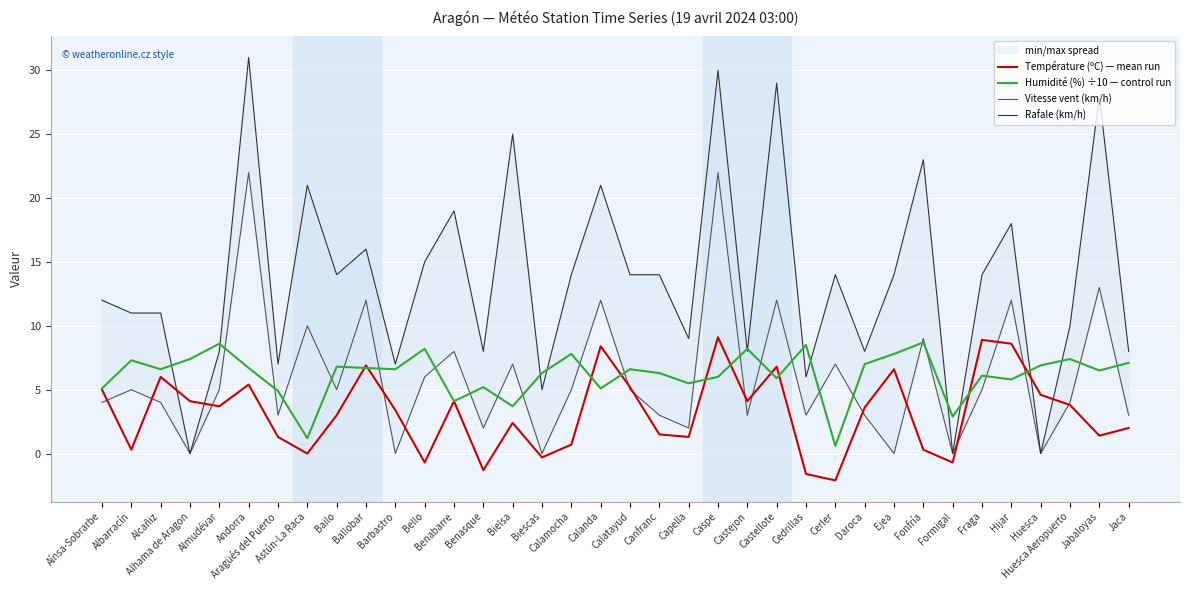

The value of Température (ºC) — mean run at Alcañiz is 2.6. True or false?

False